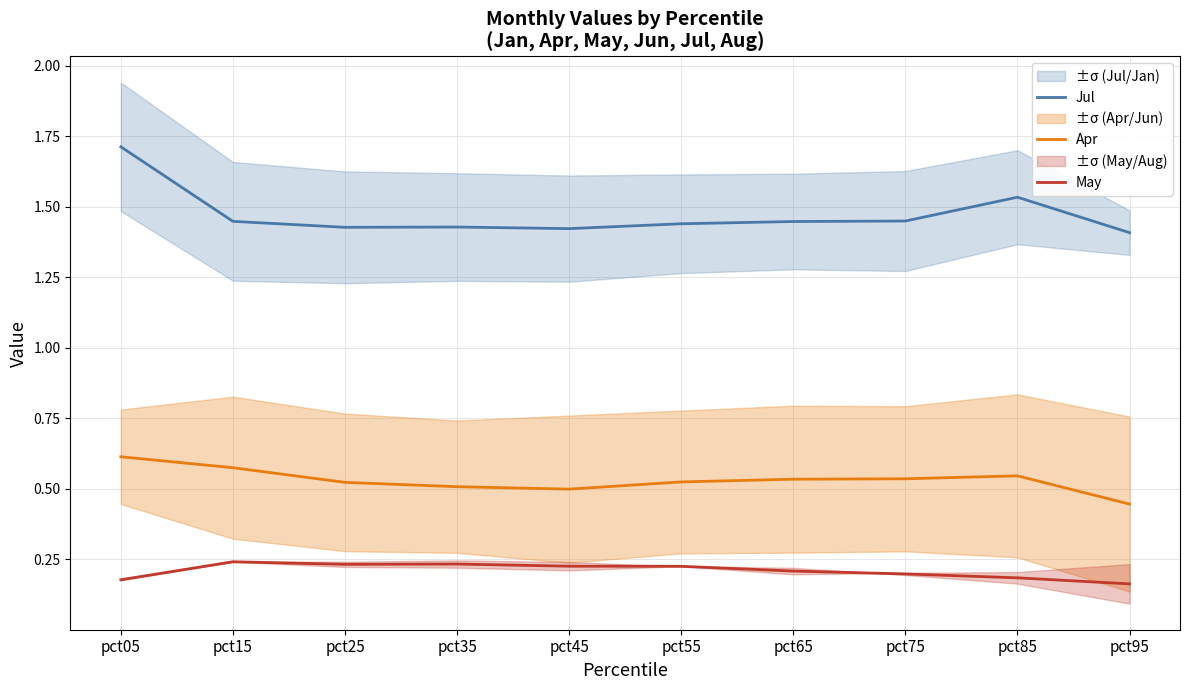

Is this an area chart (filled region under the line)?

No